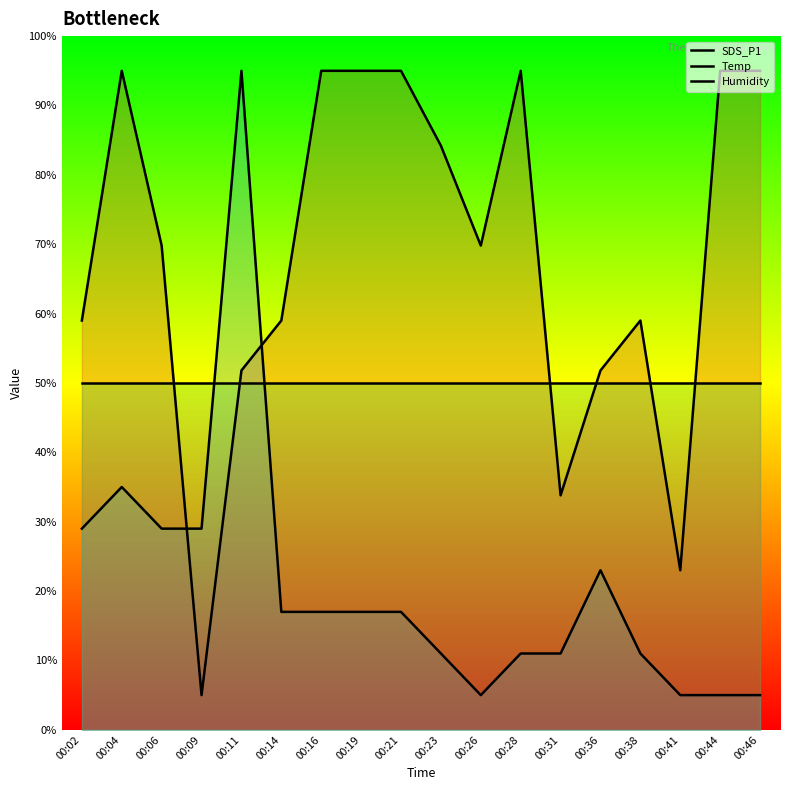

Is this an area chart (filled region under the line)?

No